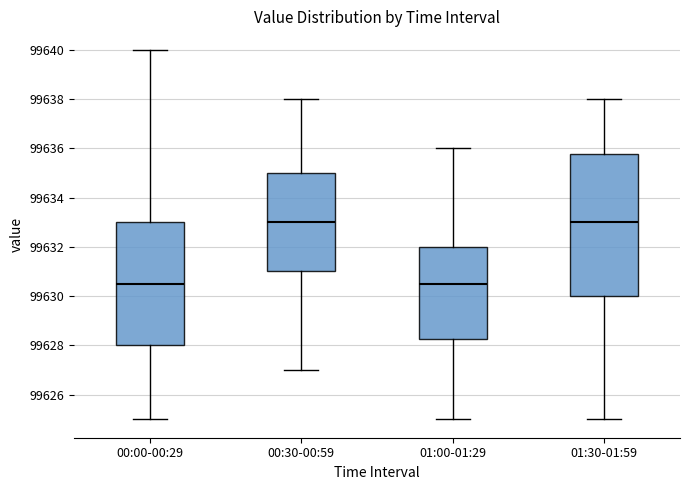

Comparing the boxes themselves (not the whiskers), which one is the tallest?

01:30-01:59